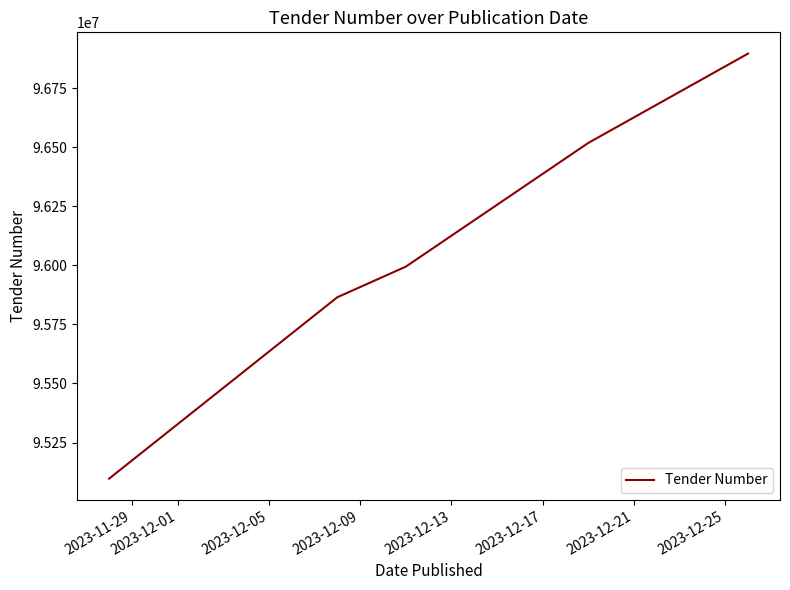

What is the average value?

96073951